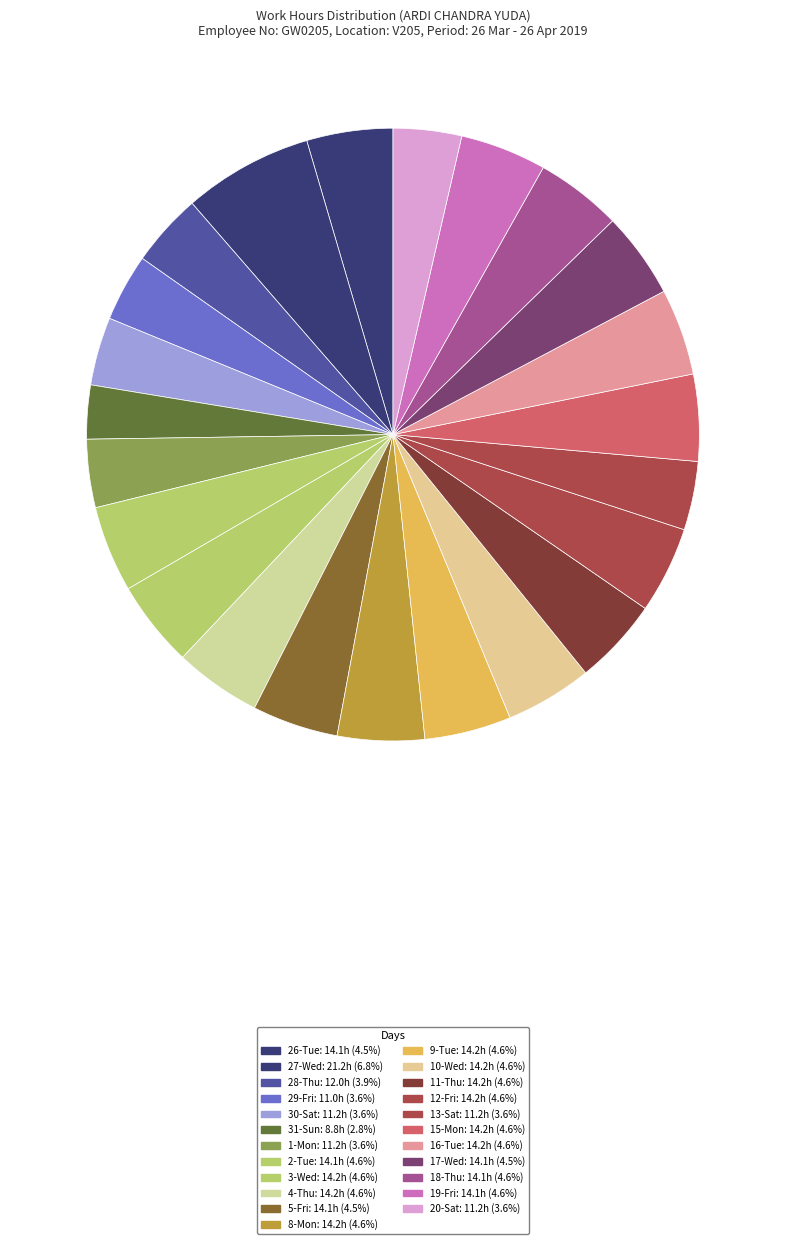

Count the number of slices in the pie.

23